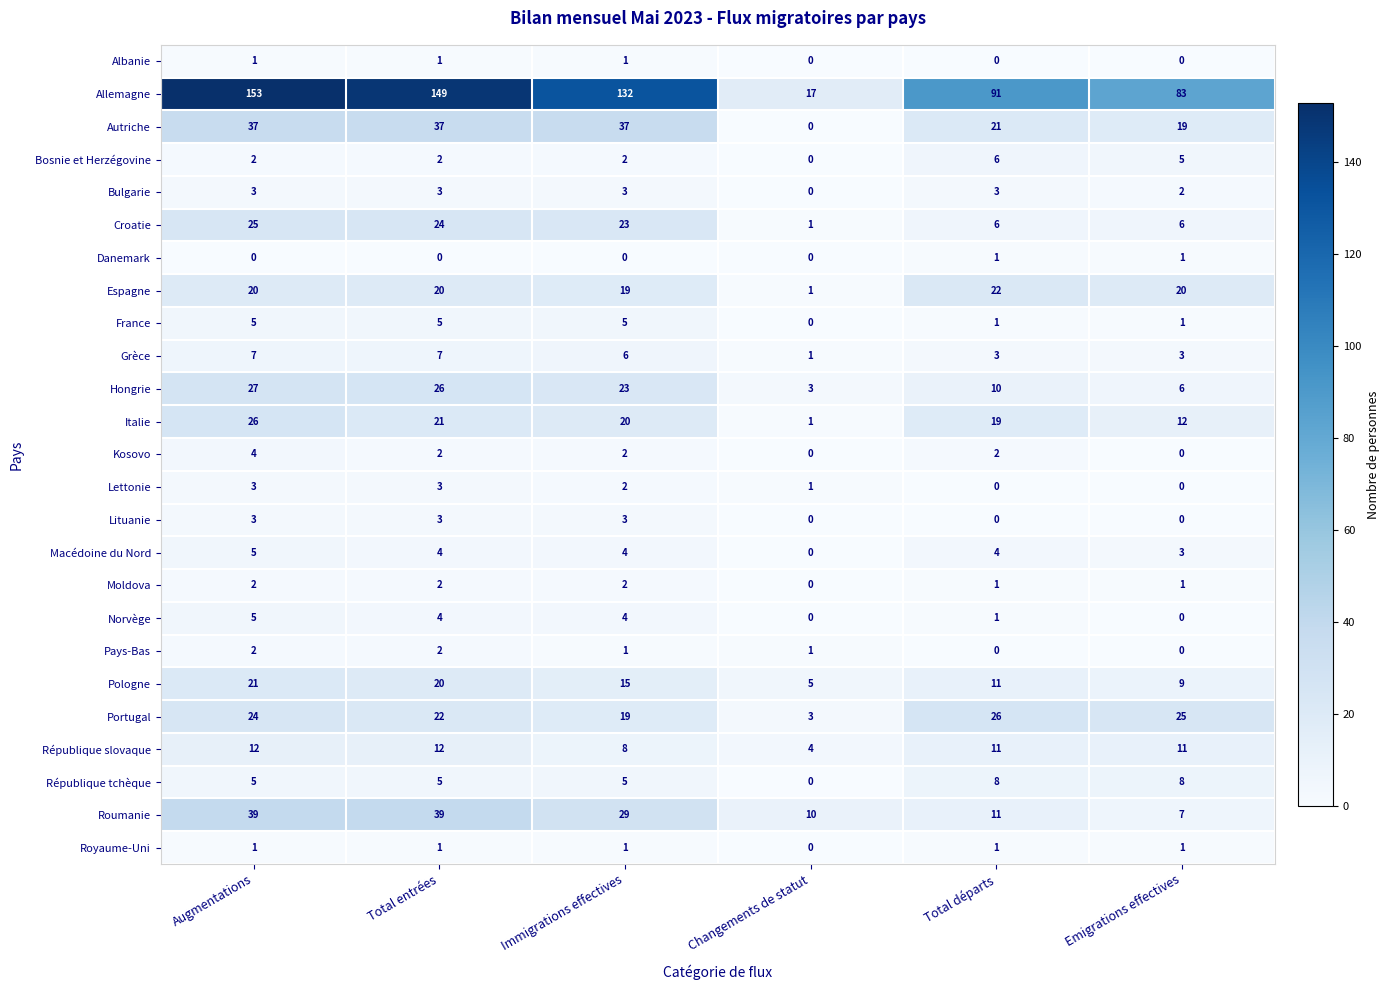

Where is Espagne nearest to the value 11?

Immigrations effectives